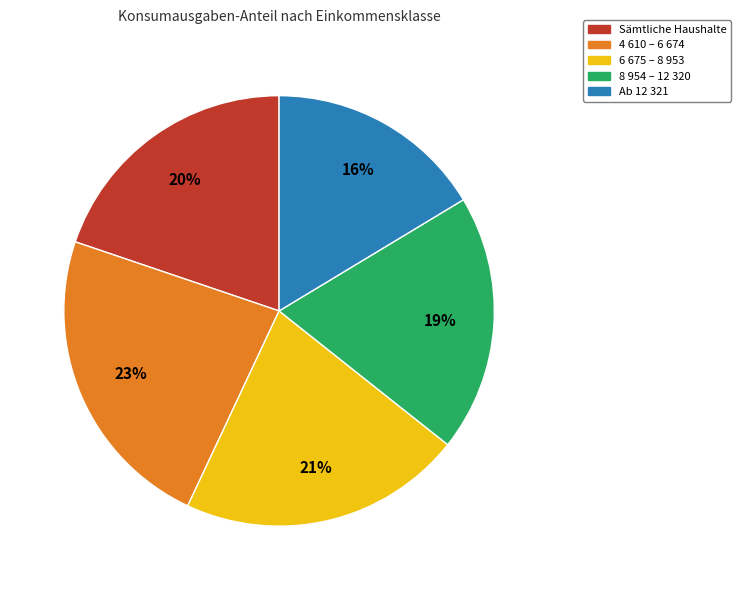

To the nearest percent, what percentage of the pie is Sämtliche Haushalte?

20%